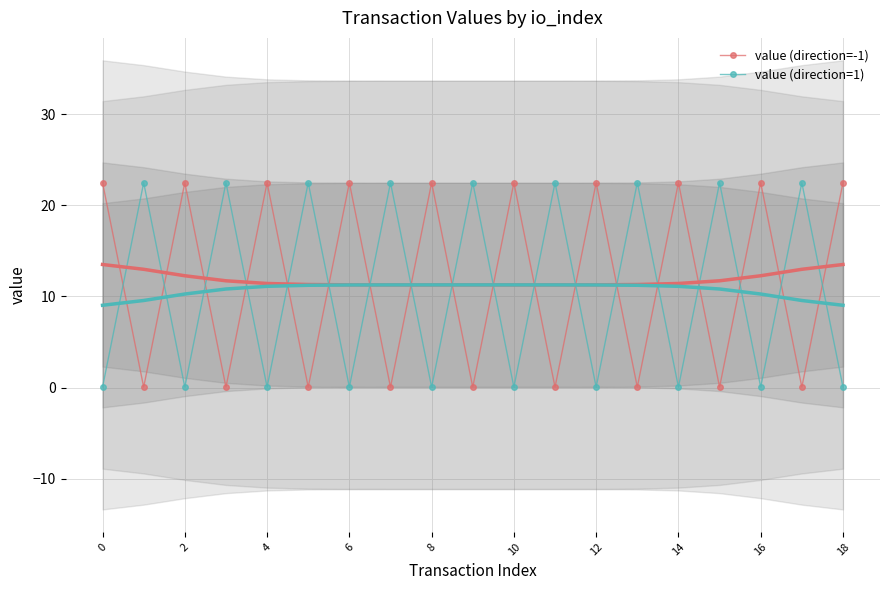

How many lines are shown in the chart?

2